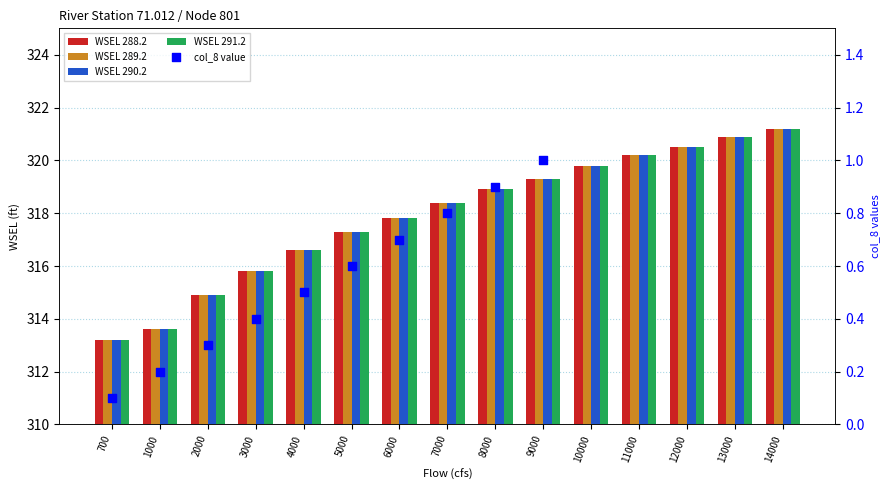

Which series reaches the maximum Y coordinate?

WSEL 288.2